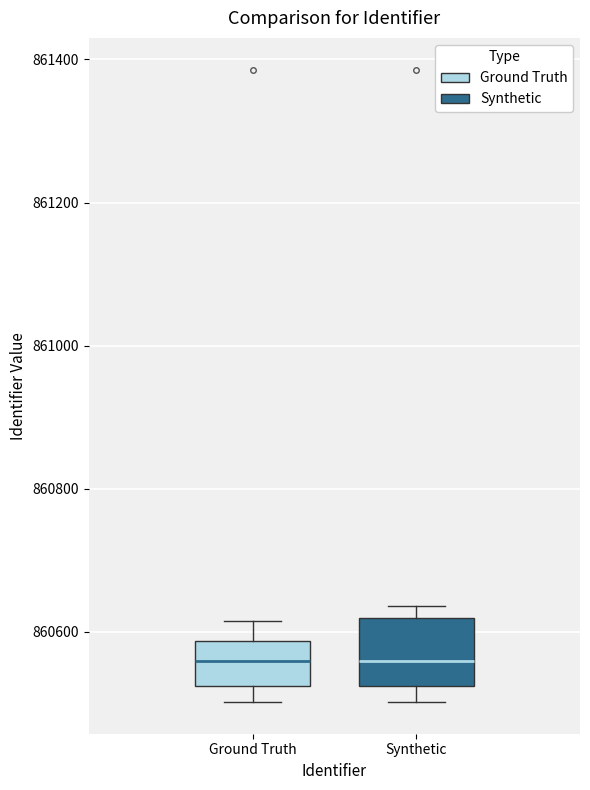

Where is the upper edge of the box for Synthetic on the y-axis? The values are not printed on the chart, so give them approximately, as read against the axis.

860620